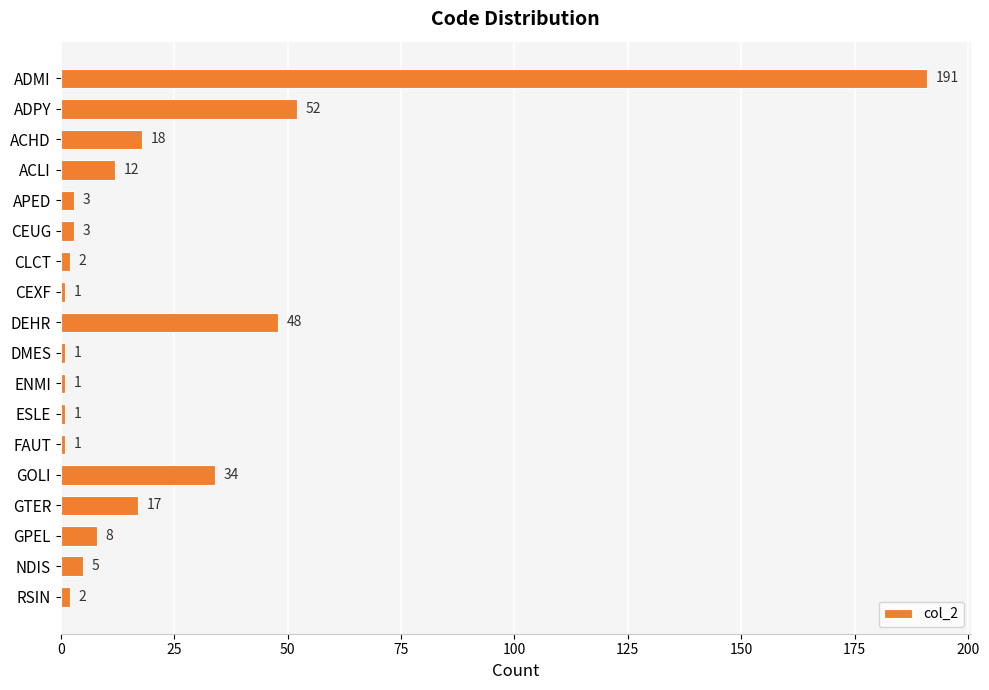

What is the difference between the maximum and minimum values?

190